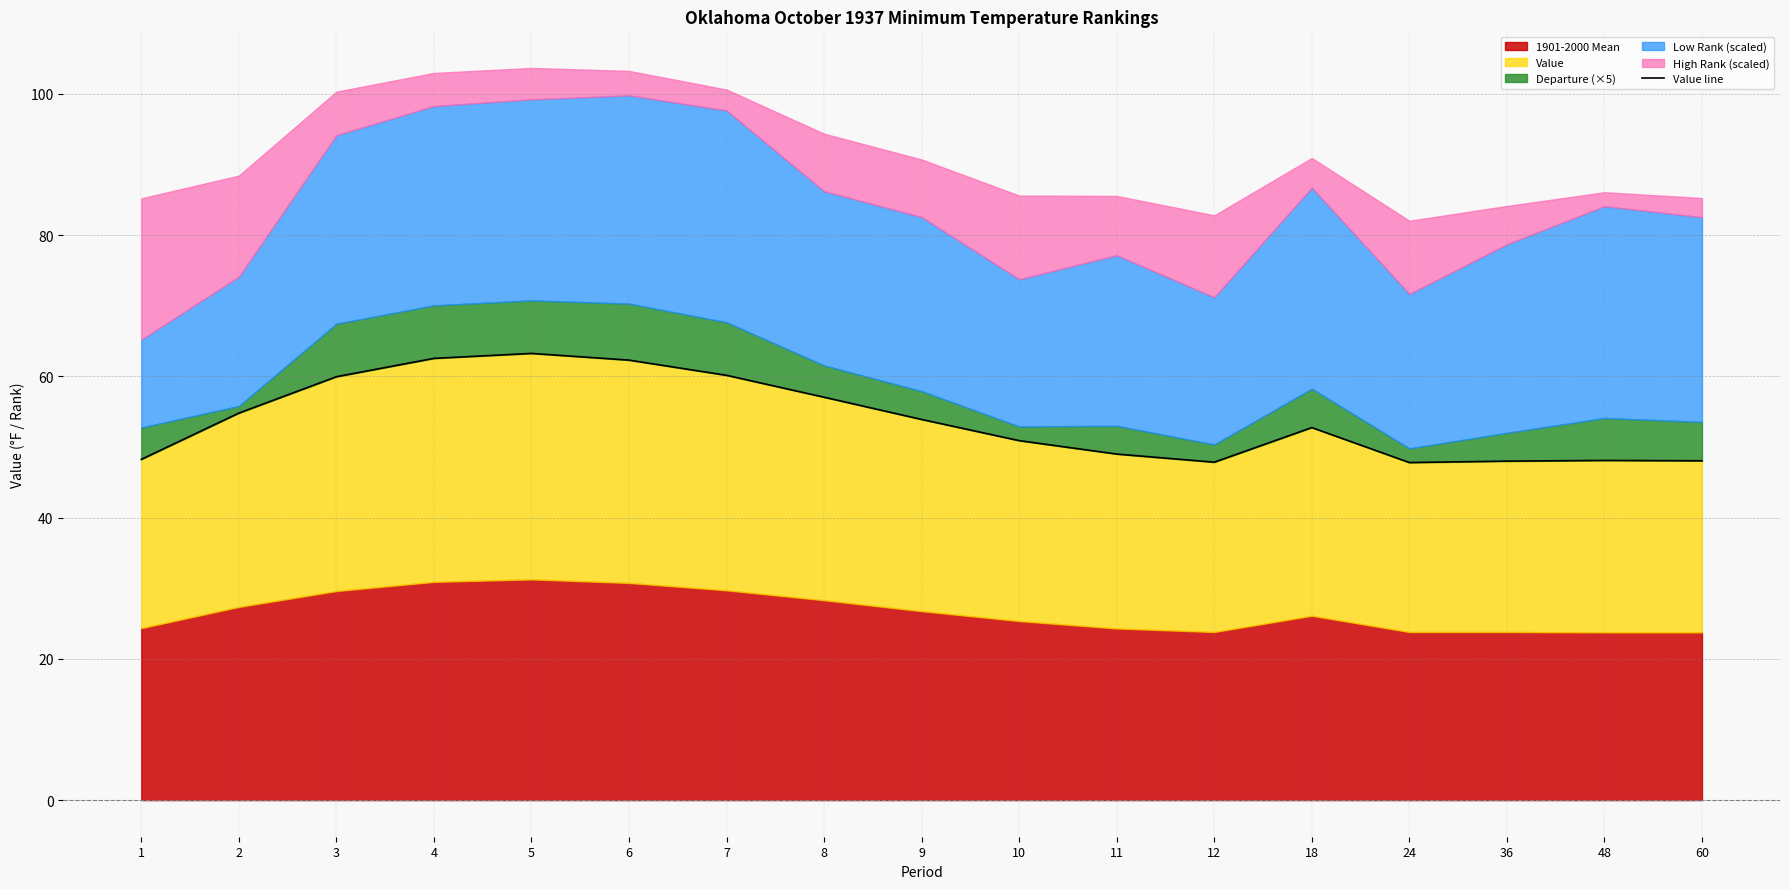

At which category does the chart reach its minimum across all series?

24